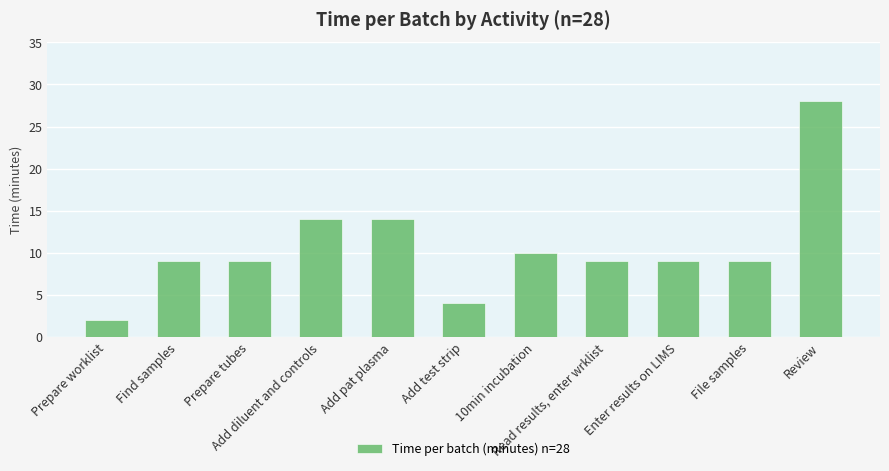

How many categories are shown in the chart?

11